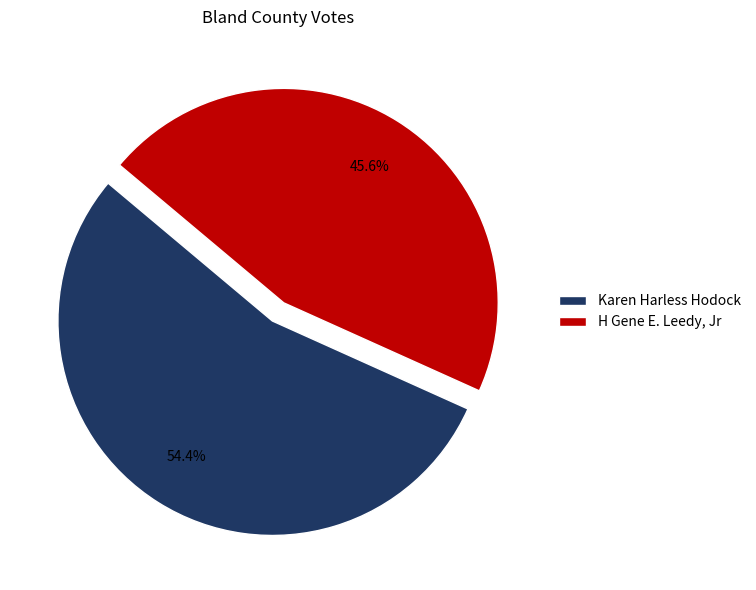

How many slices are in this pie chart?

2